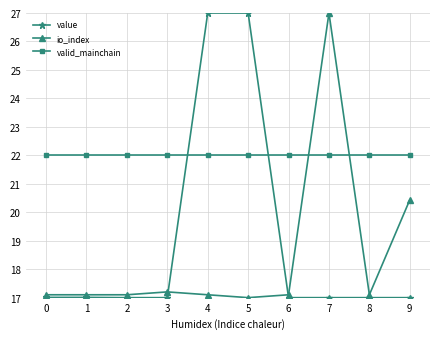

The value of io_index at 9 is 14.2. True or false?

False